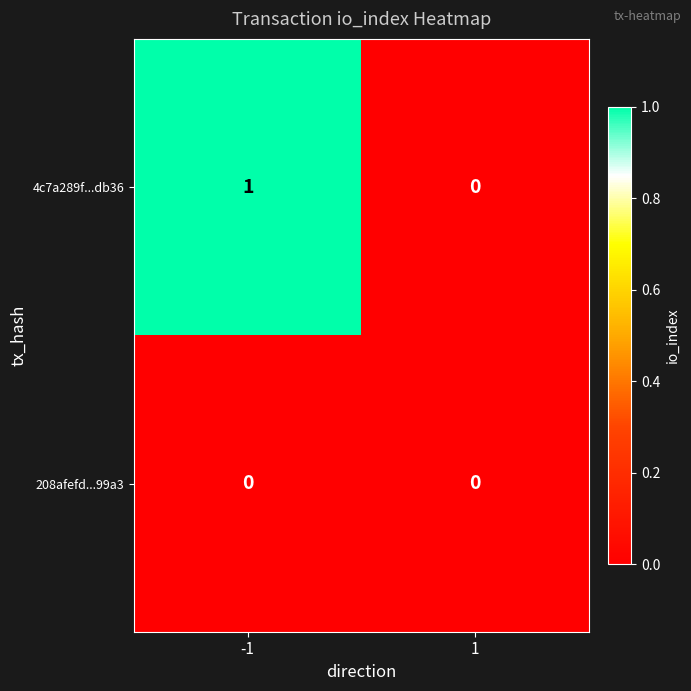

The value of 208afefd...99a3 at -1 is 0. True or false?

True